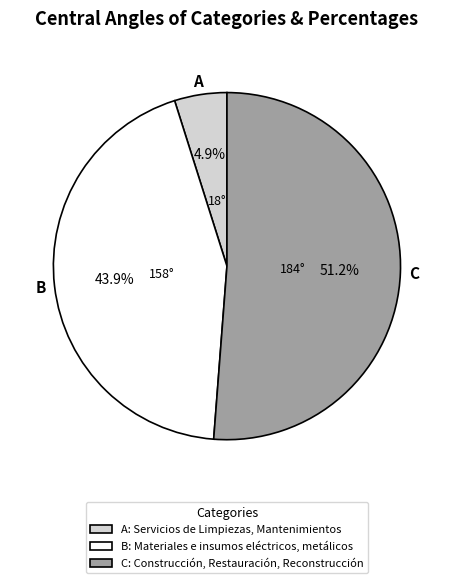

Combined, what portion of the pie is C and B?

95.1%